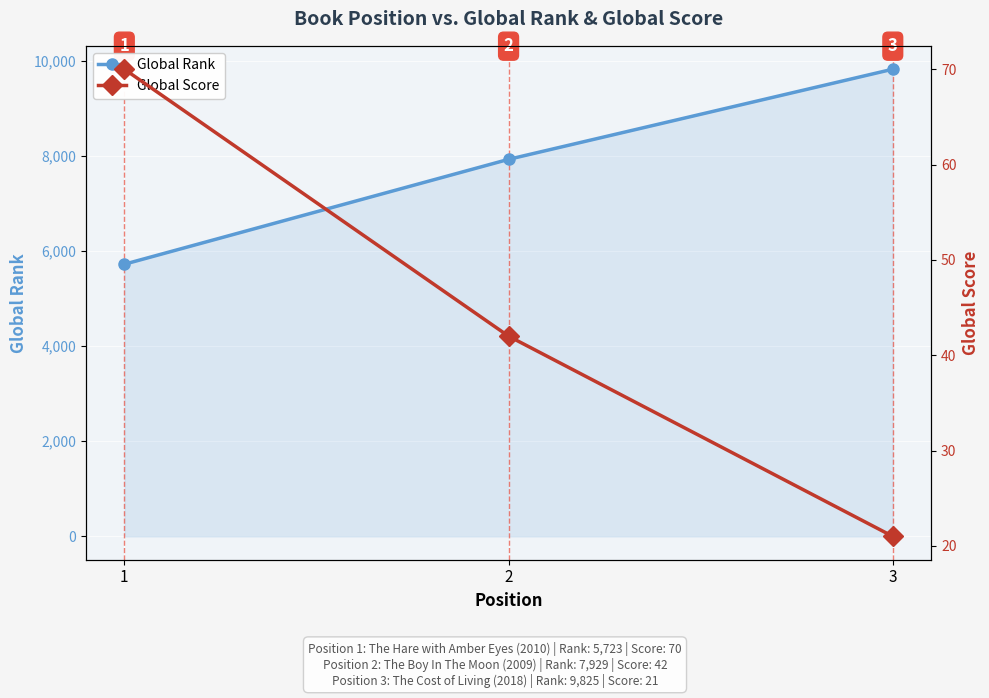

What is the sum of the Global Rank values at 2 and 3?

17754